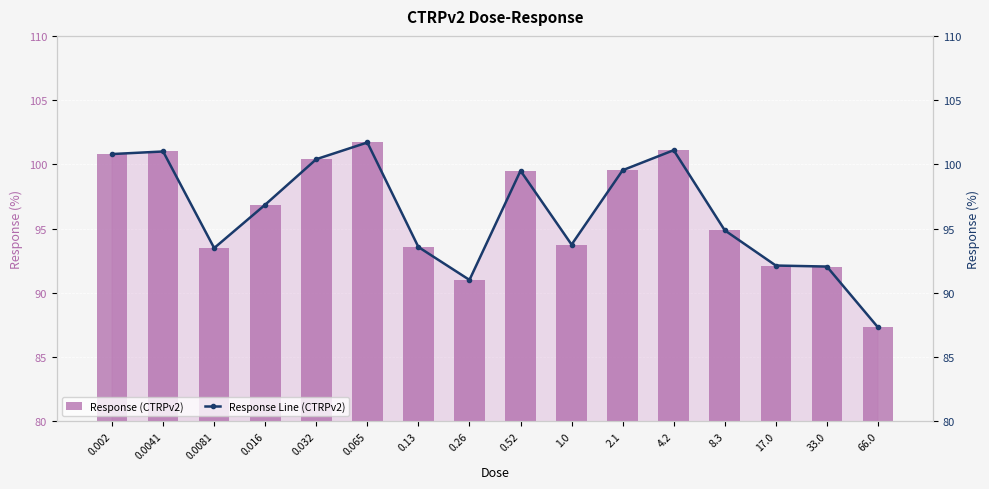

Does the chart contain stacked bars?

No